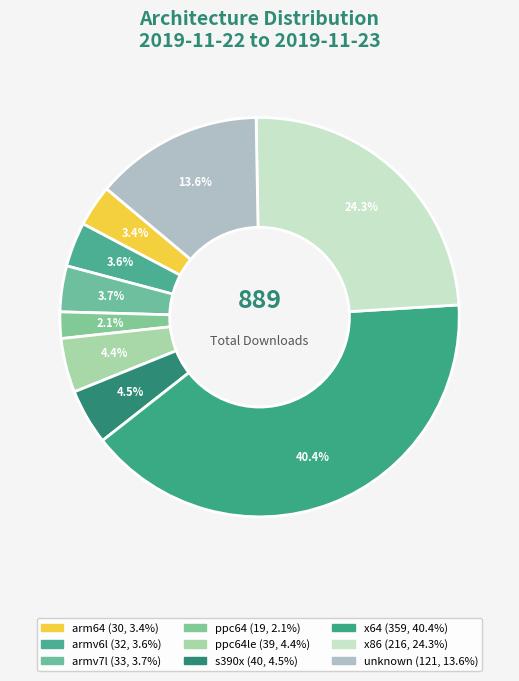

To the nearest percent, what is the average slice percentage?

11%